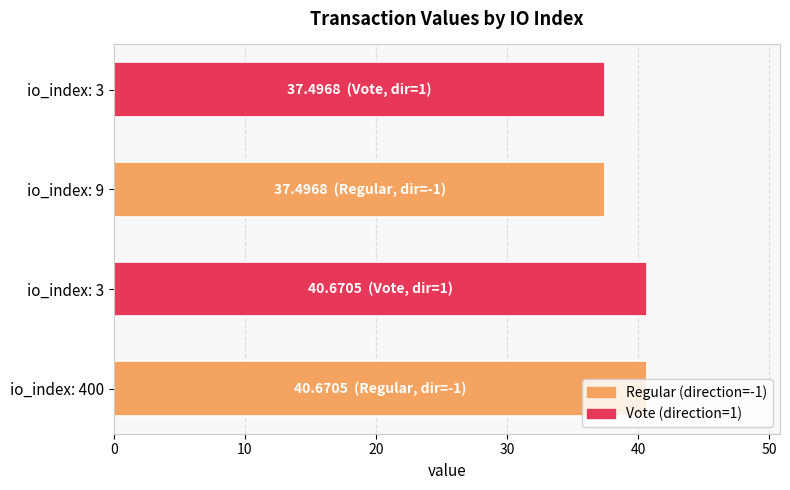

How many categories are shown in the chart?

4